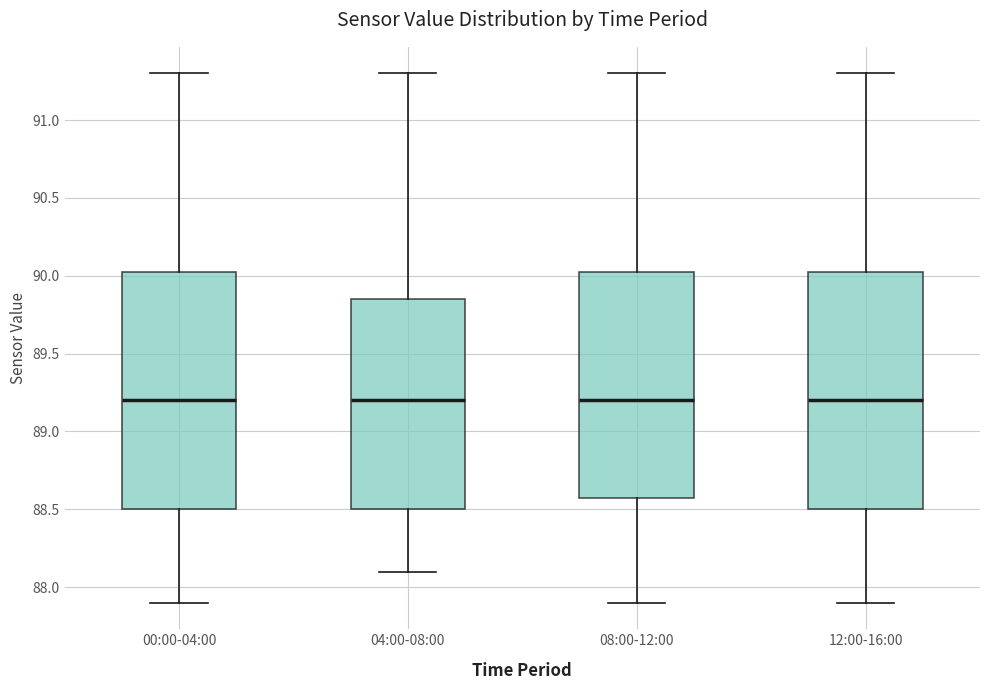

Where does the upper whisker of the box for 12:00-16:00 end on the y-axis? The values are not printed on the chart, so give them approximately, as read against the axis.

91.30